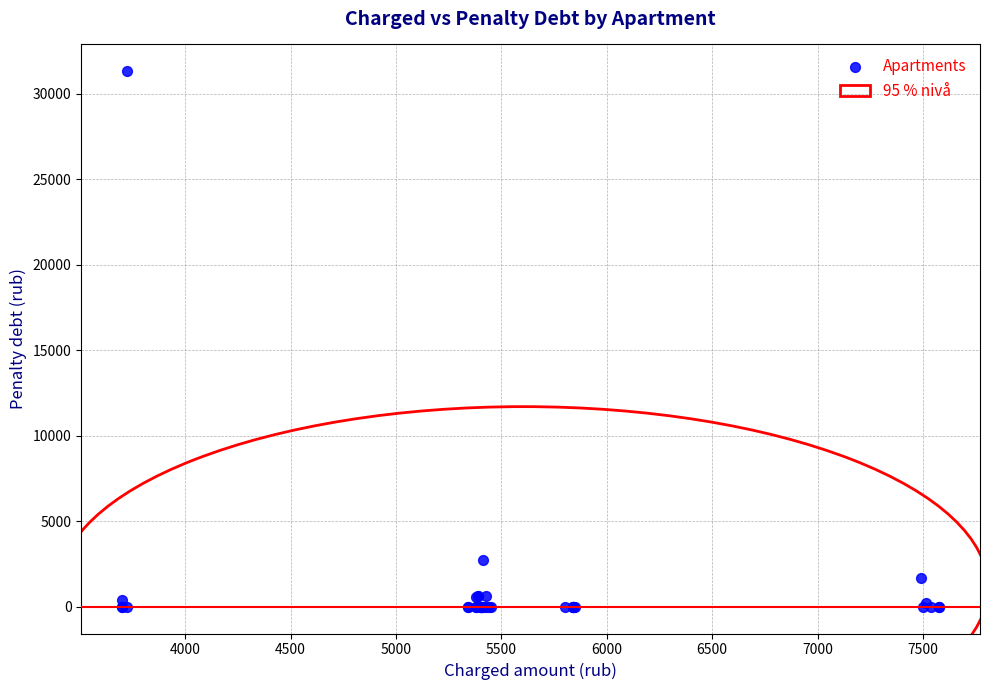

What Y value in the scatter plot is closest to 15663?

2715.8